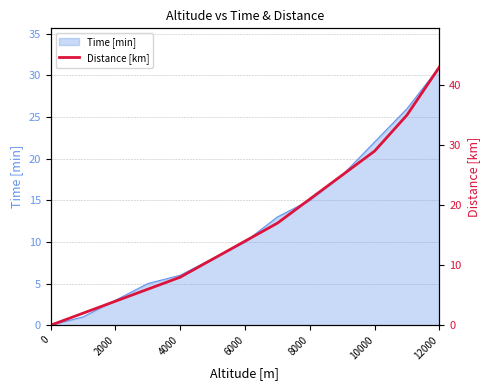

Is it true that Time [min] equals 11 at 12000?

False